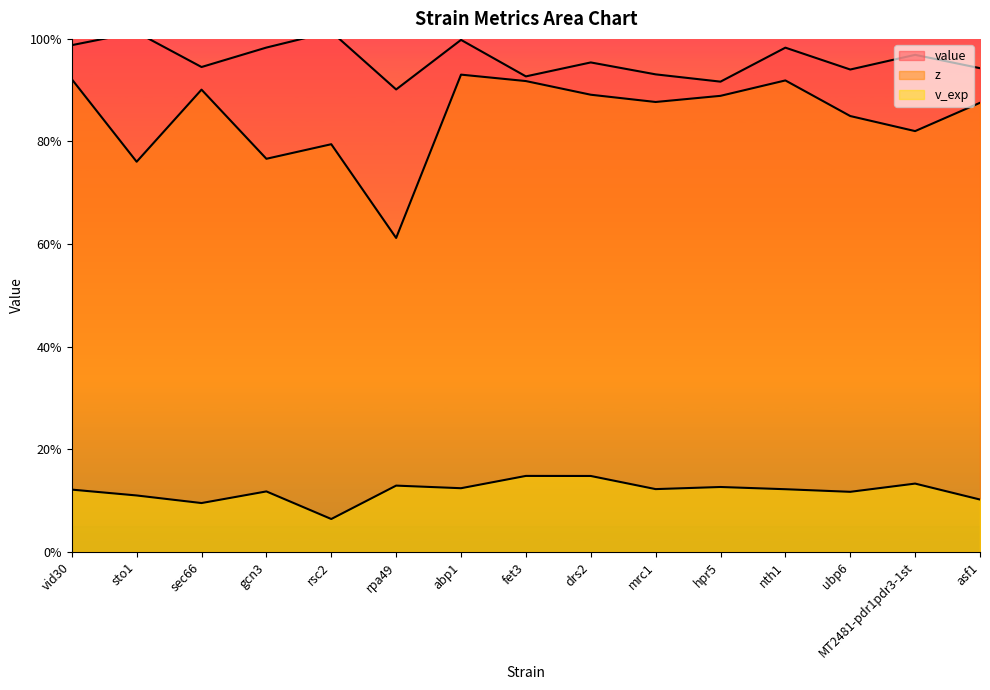

At how many categories does at least one series exceed 0?

15